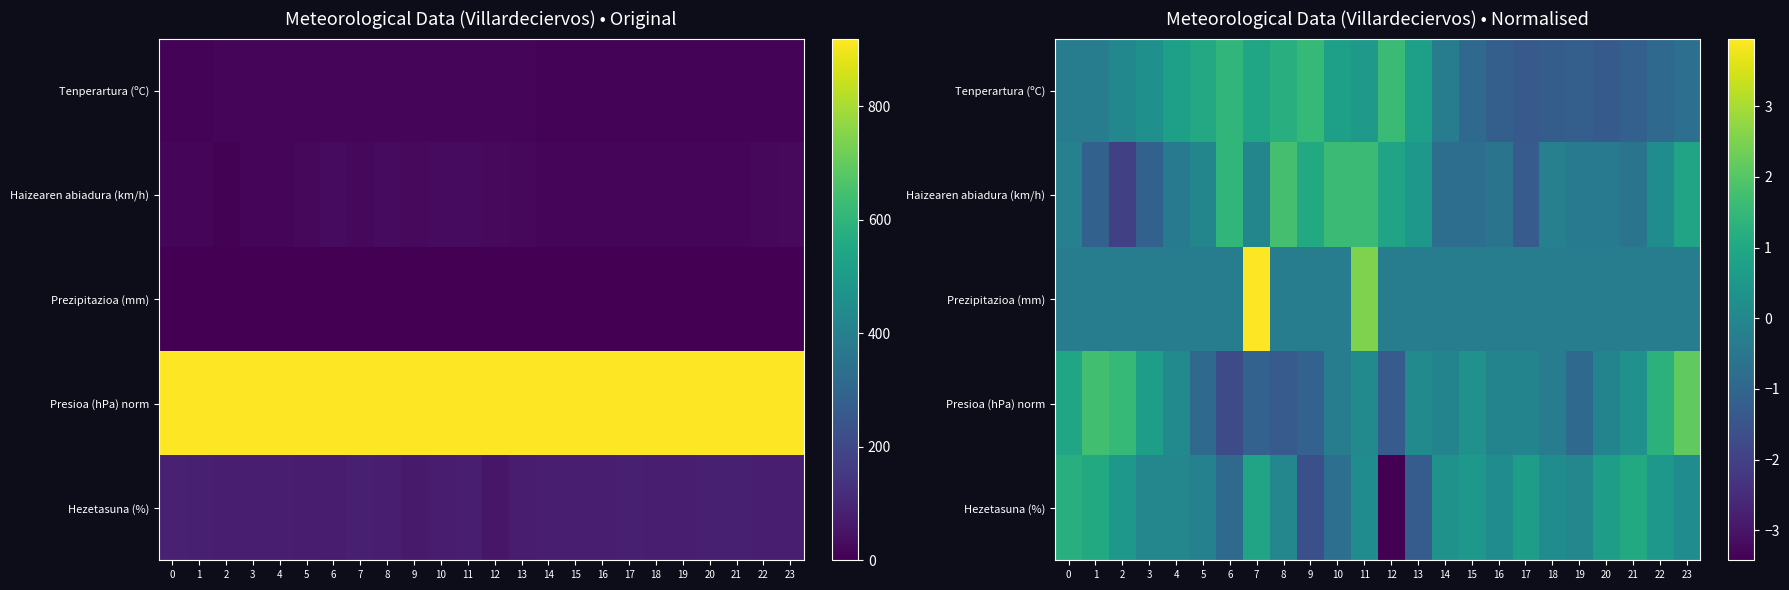

Which has a higher value, 17 or 9?

9